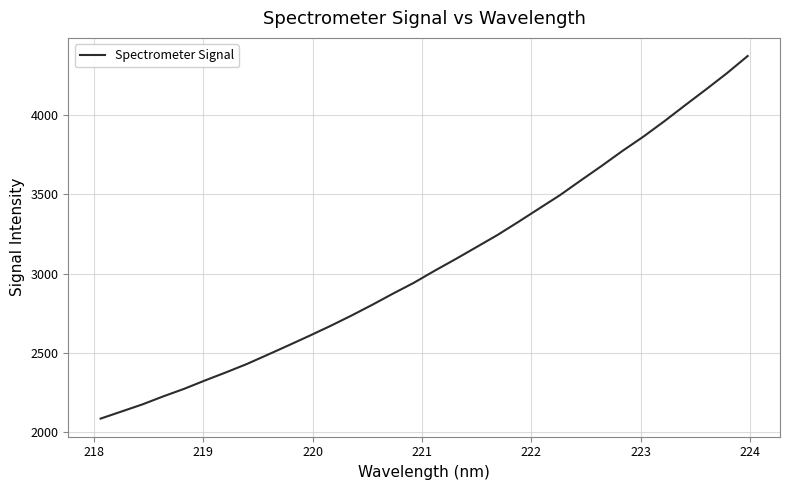

What is the smallest value displayed?

2086.3